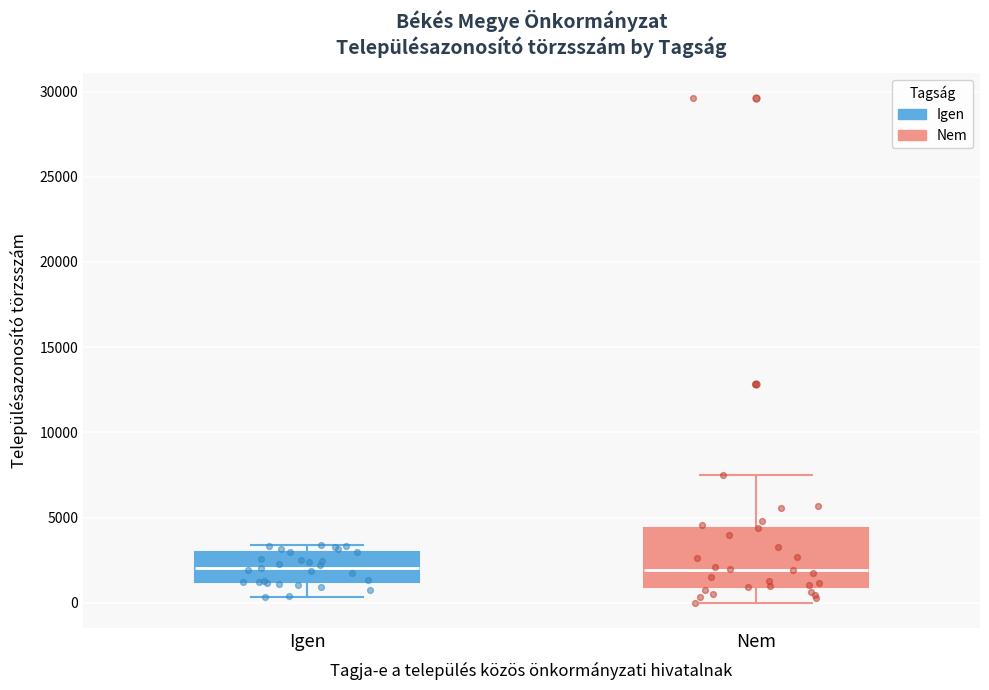

Reading left to right, read every box against the y-axis: the position of its median line, the range the box covers, and the ends of its whiskers. The values are not printed on the chart, so give them approximately, as read against the axis.

Igen: median 2000, box 1000 to 3000, whiskers 500 to 3500
Nem: median 2000, box 1000 to 4500, whiskers 0 to 7500